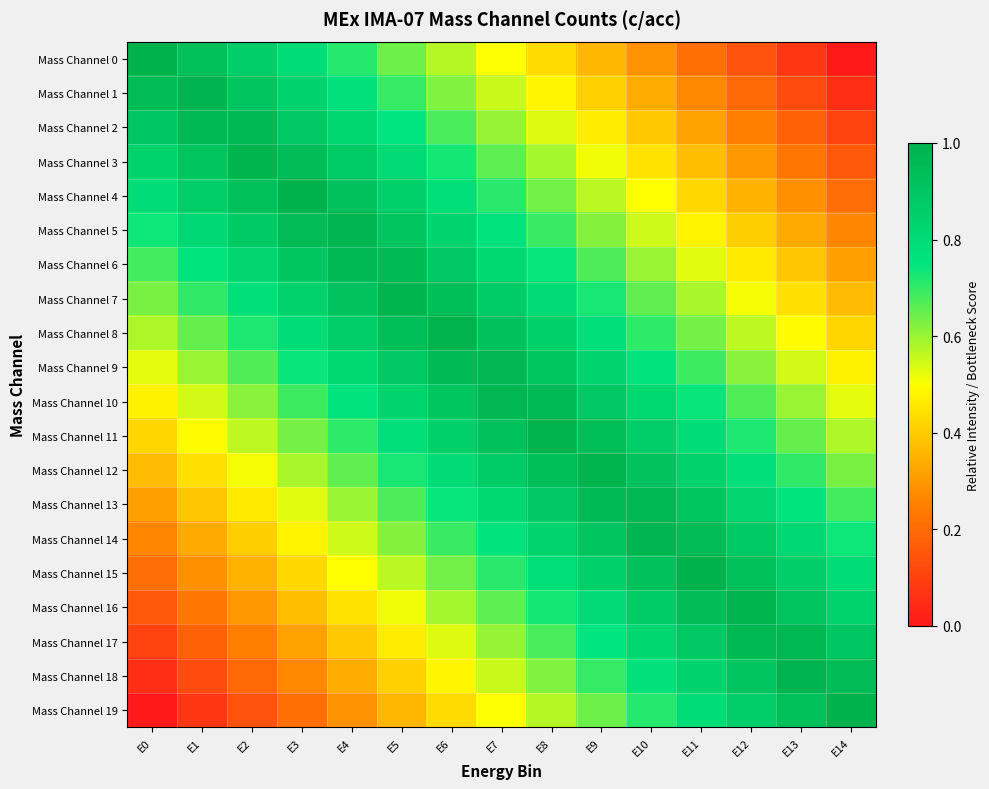

Reading left to right, transcribe all the data shown in this chart.

Mass Channel 0: E0=1.0	E1=0.9	E2=0.9	E3=0.8	E4=0.7	E5=0.6	E6=0.6	E7=0.5	E8=0.4	E9=0.4	E10=0.3	E11=0.2	E12=0.1	E13=0.1	E14=0.0
Mass Channel 1: E0=0.9	E1=1.0	E2=0.9	E3=0.8	E4=0.8	E5=0.7	E6=0.6	E7=0.6	E8=0.5	E9=0.4	E10=0.3	E11=0.3	E12=0.2	E13=0.1	E14=0.1
Mass Channel 2: E0=0.9	E1=1.0	E2=1.0	E3=0.9	E4=0.8	E5=0.7	E6=0.7	E7=0.6	E8=0.5	E9=0.5	E10=0.4	E11=0.3	E12=0.2	E13=0.2	E14=0.1
Mass Channel 3: E0=0.8	E1=0.9	E2=1.0	E3=0.9	E4=0.9	E5=0.8	E6=0.7	E7=0.7	E8=0.6	E9=0.5	E10=0.4	E11=0.4	E12=0.3	E13=0.2	E14=0.2
Mass Channel 4: E0=0.8	E1=0.9	E2=0.9	E3=1.0	E4=0.9	E5=0.9	E6=0.8	E7=0.7	E8=0.6	E9=0.6	E10=0.5	E11=0.4	E12=0.4	E13=0.3	E14=0.2
Mass Channel 5: E0=0.7	E1=0.8	E2=0.9	E3=1.0	E4=1.0	E5=0.9	E6=0.8	E7=0.8	E8=0.7	E9=0.6	E10=0.5	E11=0.5	E12=0.4	E13=0.3	E14=0.3
Mass Channel 6: E0=0.7	E1=0.8	E2=0.8	E3=0.9	E4=1.0	E5=1.0	E6=0.9	E7=0.8	E8=0.7	E9=0.7	E10=0.6	E11=0.5	E12=0.5	E13=0.4	E14=0.3
Mass Channel 7: E0=0.6	E1=0.7	E2=0.8	E3=0.8	E4=0.9	E5=1.0	E6=0.9	E7=0.9	E8=0.8	E9=0.7	E10=0.7	E11=0.6	E12=0.5	E13=0.4	E14=0.4
Mass Channel 8: E0=0.6	E1=0.7	E2=0.7	E3=0.8	E4=0.9	E5=0.9	E6=1.0	E7=0.9	E8=0.8	E9=0.8	E10=0.7	E11=0.6	E12=0.6	E13=0.5	E14=0.4
Mass Channel 9: E0=0.5	E1=0.6	E2=0.7	E3=0.7	E4=0.8	E5=0.9	E6=1.0	E7=1.0	E8=0.9	E9=0.8	E10=0.8	E11=0.7	E12=0.6	E13=0.5	E14=0.5
Mass Channel 10: E0=0.5	E1=0.5	E2=0.6	E3=0.7	E4=0.8	E5=0.8	E6=0.9	E7=1.0	E8=1.0	E9=0.9	E10=0.8	E11=0.7	E12=0.7	E13=0.6	E14=0.5
Mass Channel 11: E0=0.4	E1=0.5	E2=0.6	E3=0.6	E4=0.7	E5=0.8	E6=0.8	E7=0.9	E8=1.0	E9=0.9	E10=0.9	E11=0.8	E12=0.7	E13=0.7	E14=0.6
Mass Channel 12: E0=0.4	E1=0.4	E2=0.5	E3=0.6	E4=0.7	E5=0.7	E6=0.8	E7=0.9	E8=0.9	E9=1.0	E10=0.9	E11=0.8	E12=0.8	E13=0.7	E14=0.6
Mass Channel 13: E0=0.3	E1=0.4	E2=0.5	E3=0.5	E4=0.6	E5=0.7	E6=0.7	E7=0.8	E8=0.9	E9=1.0	E10=1.0	E11=0.9	E12=0.8	E13=0.8	E14=0.7
Mass Channel 14: E0=0.3	E1=0.3	E2=0.4	E3=0.5	E4=0.5	E5=0.6	E6=0.7	E7=0.8	E8=0.8	E9=0.9	E10=1.0	E11=1.0	E12=0.9	E13=0.8	E14=0.7
Mass Channel 15: E0=0.2	E1=0.3	E2=0.4	E3=0.4	E4=0.5	E5=0.6	E6=0.6	E7=0.7	E8=0.8	E9=0.9	E10=0.9	E11=1.0	E12=0.9	E13=0.9	E14=0.8
Mass Channel 16: E0=0.2	E1=0.2	E2=0.3	E3=0.4	E4=0.4	E5=0.5	E6=0.6	E7=0.7	E8=0.7	E9=0.8	E10=0.9	E11=0.9	E12=1.0	E13=0.9	E14=0.8
Mass Channel 17: E0=0.1	E1=0.2	E2=0.2	E3=0.3	E4=0.4	E5=0.5	E6=0.5	E7=0.6	E8=0.7	E9=0.7	E10=0.8	E11=0.9	E12=1.0	E13=1.0	E14=0.9
Mass Channel 18: E0=0.1	E1=0.1	E2=0.2	E3=0.3	E4=0.3	E5=0.4	E6=0.5	E7=0.6	E8=0.6	E9=0.7	E10=0.8	E11=0.8	E12=0.9	E13=1.0	E14=0.9
Mass Channel 19: E0=0.0	E1=0.1	E2=0.1	E3=0.2	E4=0.3	E5=0.4	E6=0.4	E7=0.5	E8=0.6	E9=0.6	E10=0.7	E11=0.8	E12=0.9	E13=0.9	E14=1.0